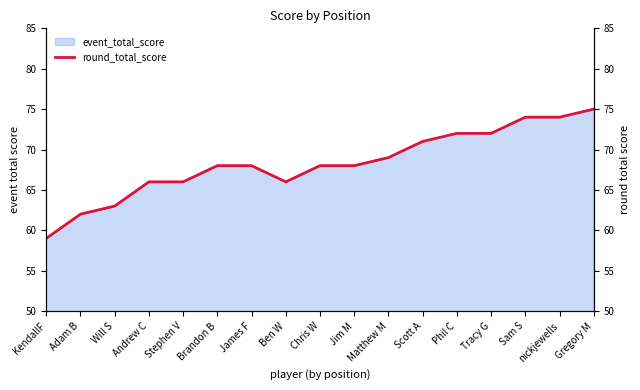

Reading left to right, extract all data points from this chart.

59	62	63	66	66	68	68	66	68	68	69	71	72	72	74	74	75